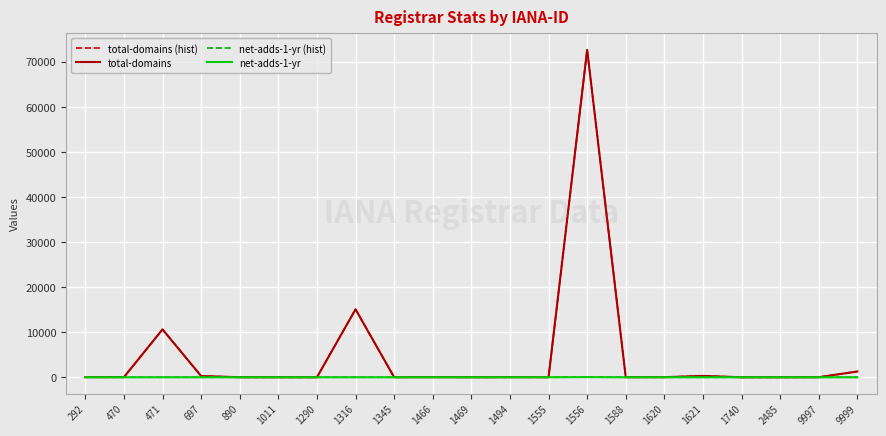

At which category does the chart reach its minimum across all series?

292